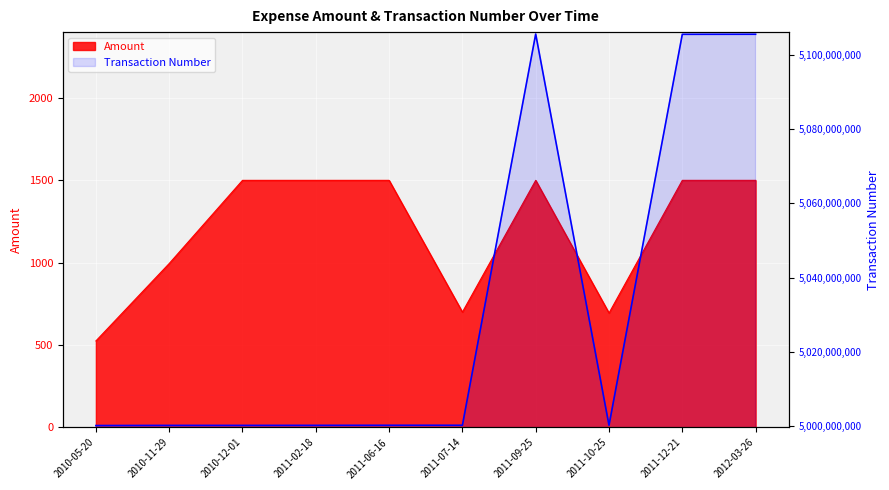

How many series are shown in this chart?

2